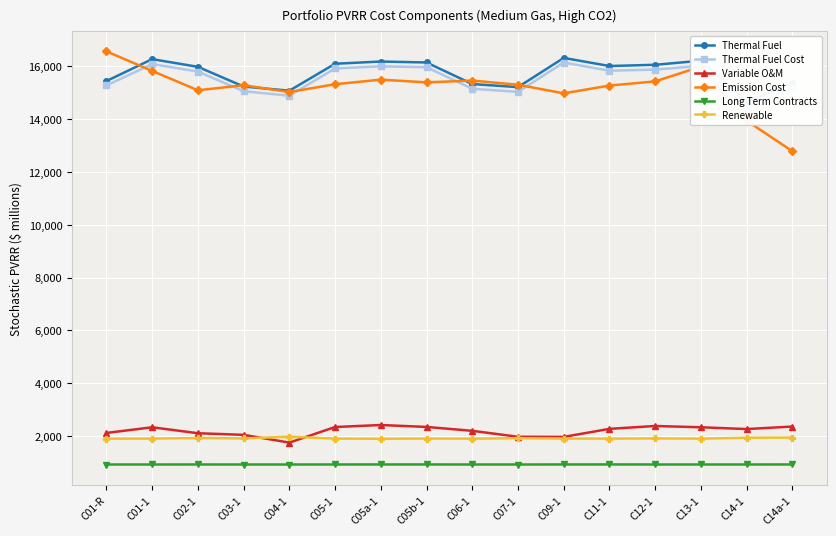

What is the total value across all series at C03-1?

50458.8